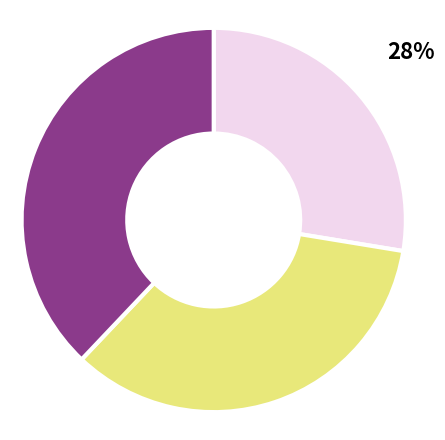

To the nearest percent, what is the difference between the largest and smallest slice percentages?

10%